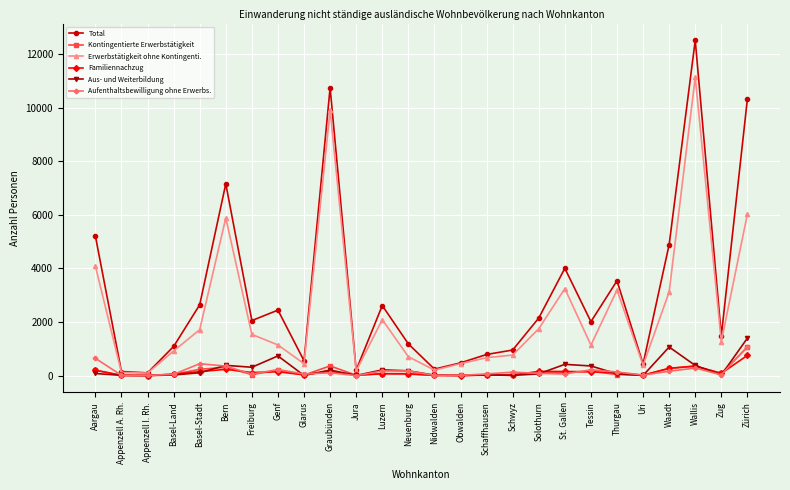

Which series has the largest range (max minus min)?

Total